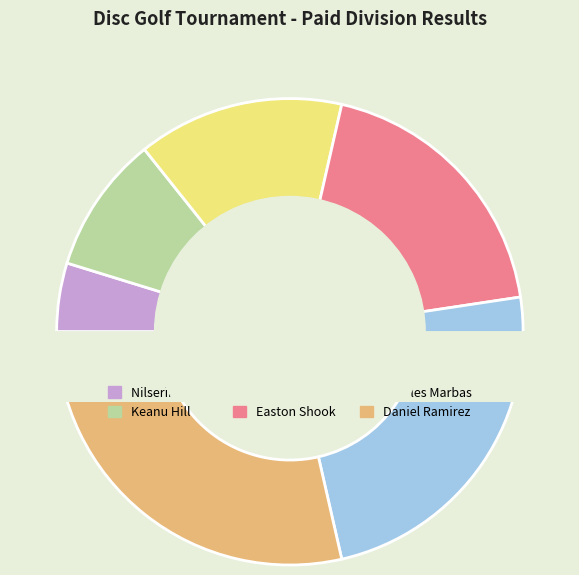

To the nearest percent, what percentage of the pie is Keanu Hill?

10%